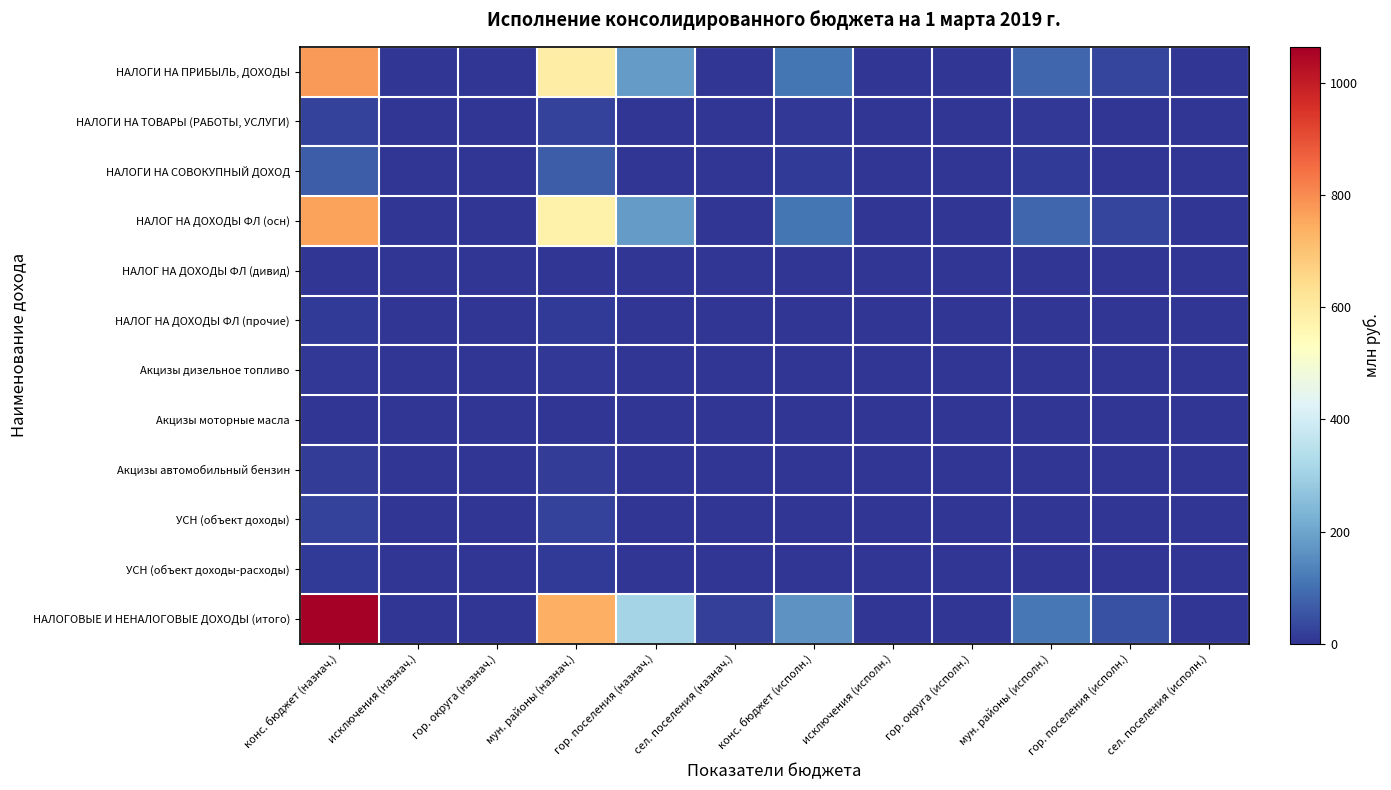

Between сел. поселения (исполн.) and гор. округа (назнач.), which is larger?

сел. поселения (исполн.)